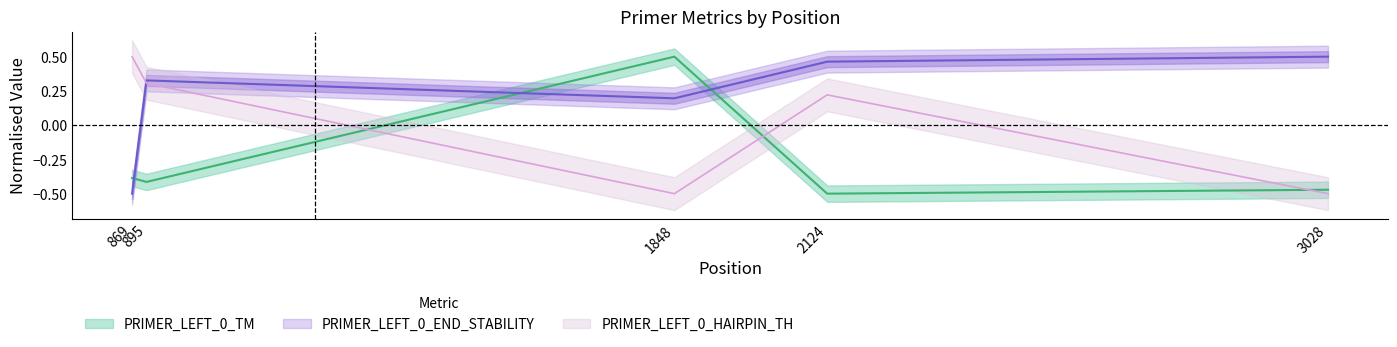

Count the number of categories in the chart.

5